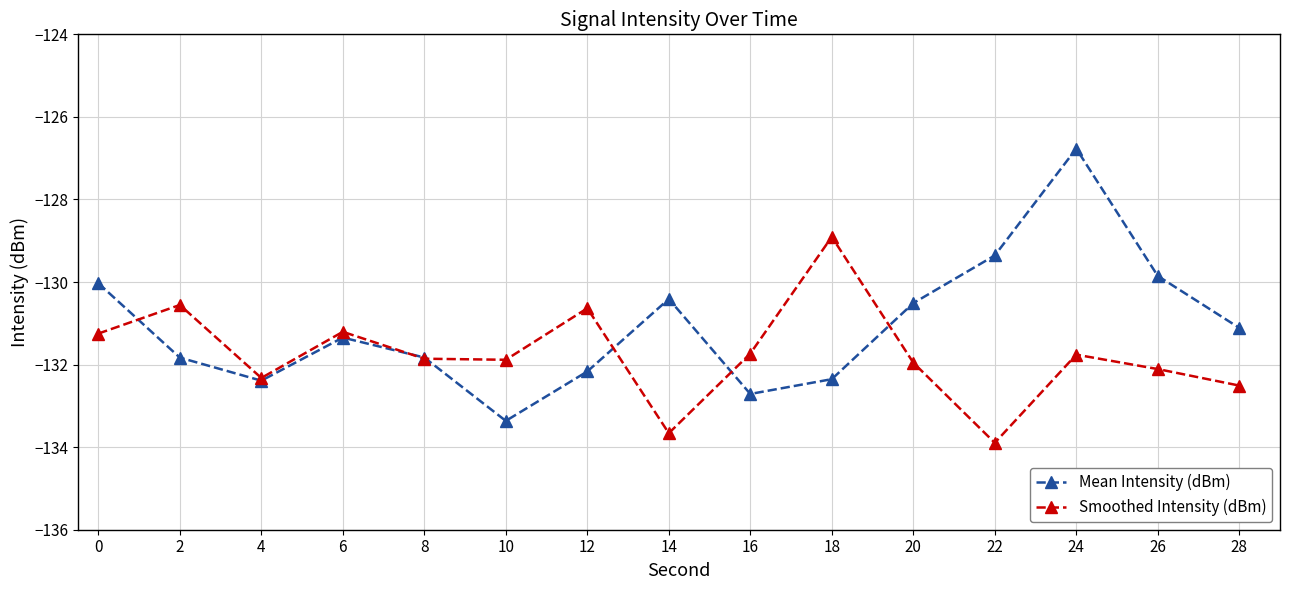

How many interior local valleys does the Mean Intensity (dBm) series have?

3